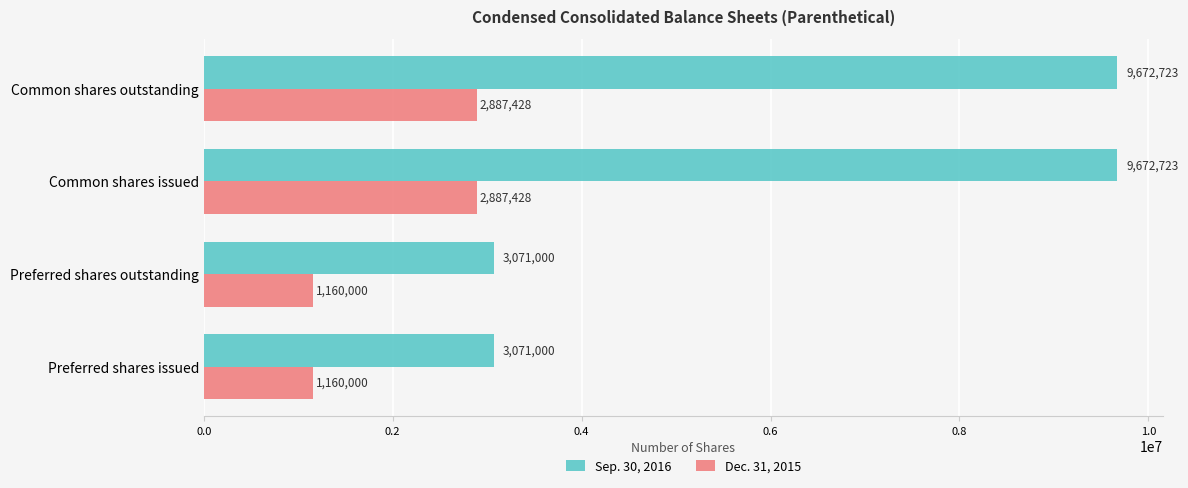

What is the difference between the second highest and minimum values in the Dec. 31, 2015 series?

1727428